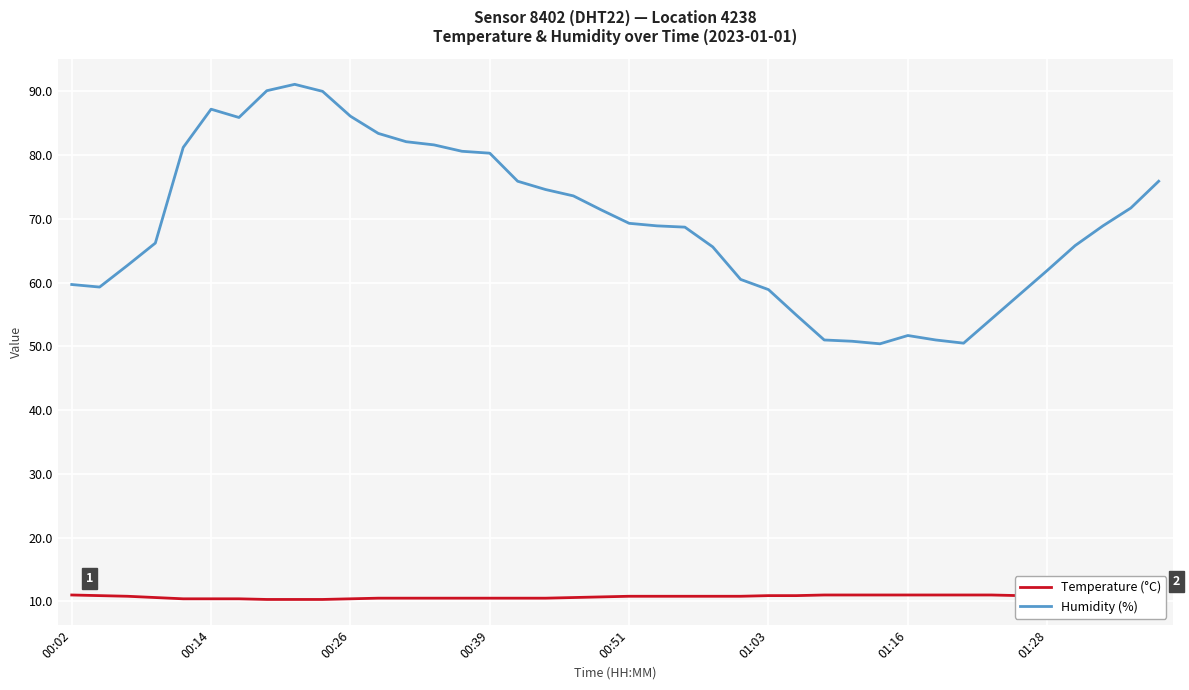

True or false: Humidity (%) and Temperature (°C) intersect in this chart.

False